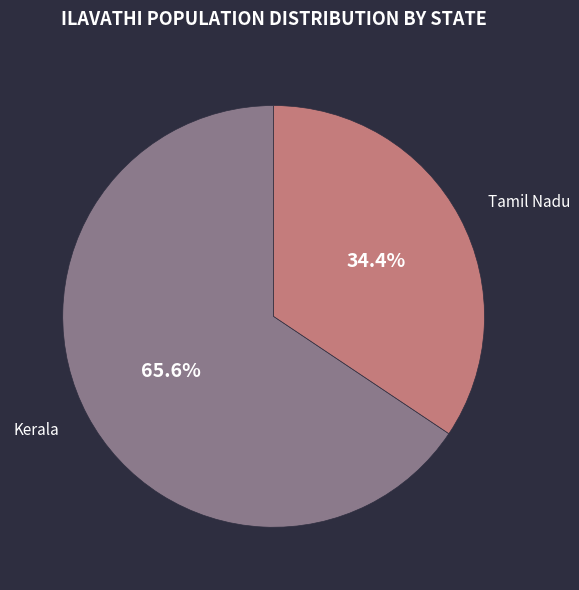

Does any single category account for the majority?

Yes